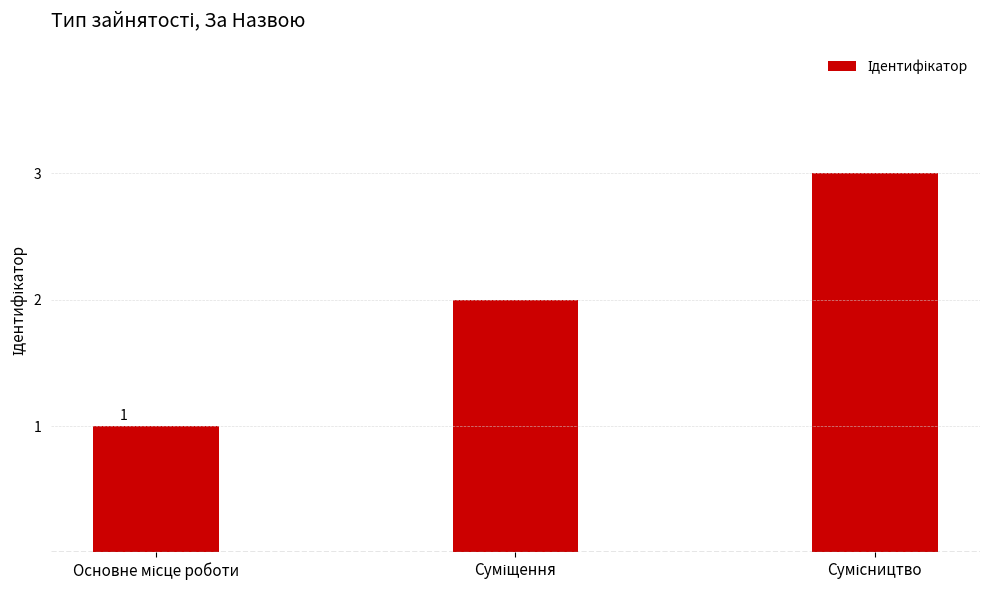

What is the maximum value shown in the chart?

3